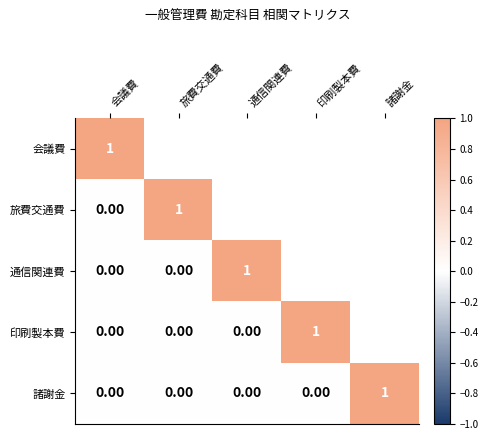

List the series in order of their peak value, highest first.

会議費, 旅費交通費, 通信関連費, 印刷製本費, 諸謝金